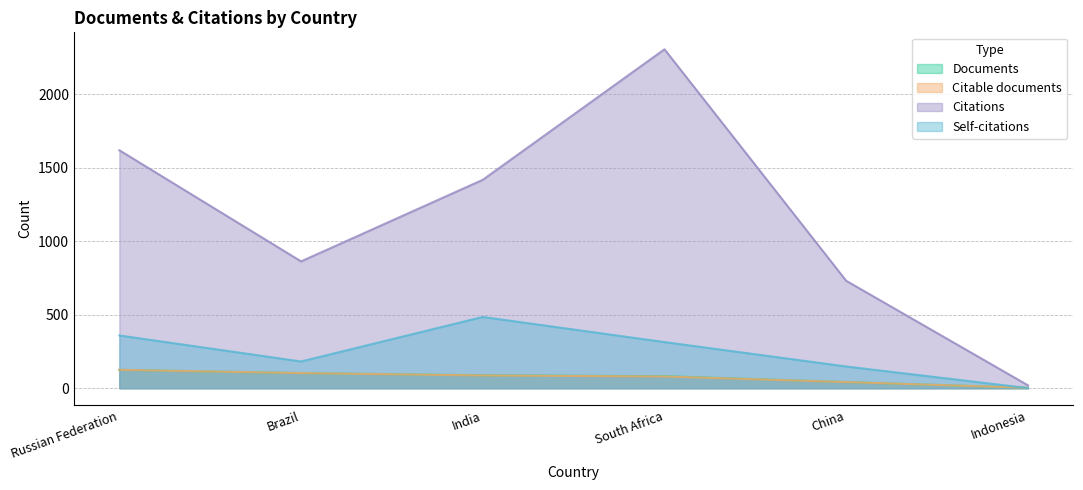

The Citable documents series shows 15 at China. True or false?

False